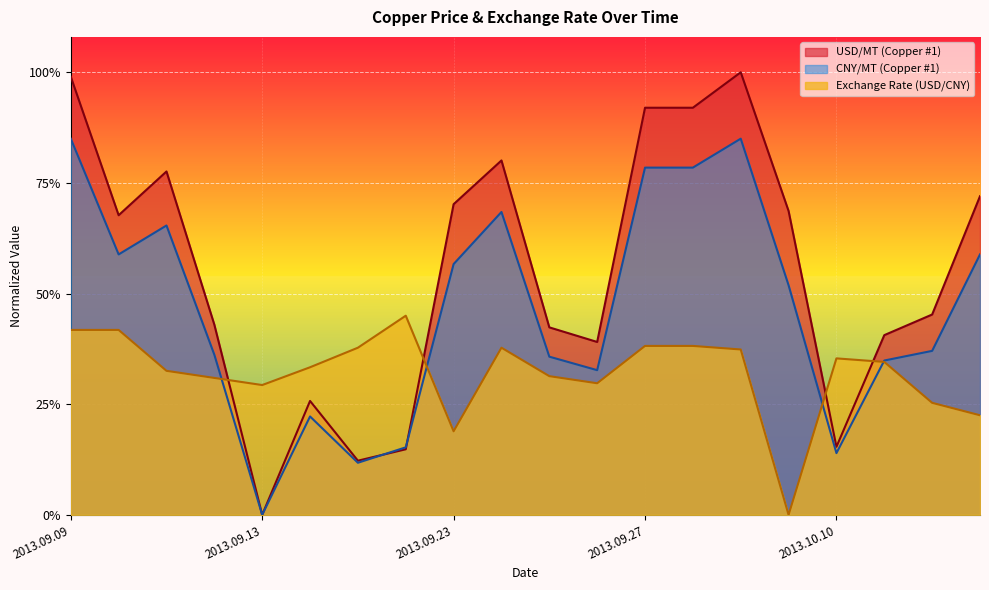

How many intersections are there between USD/MT (Copper #1) and CNY/MT (Copper #1)?

2